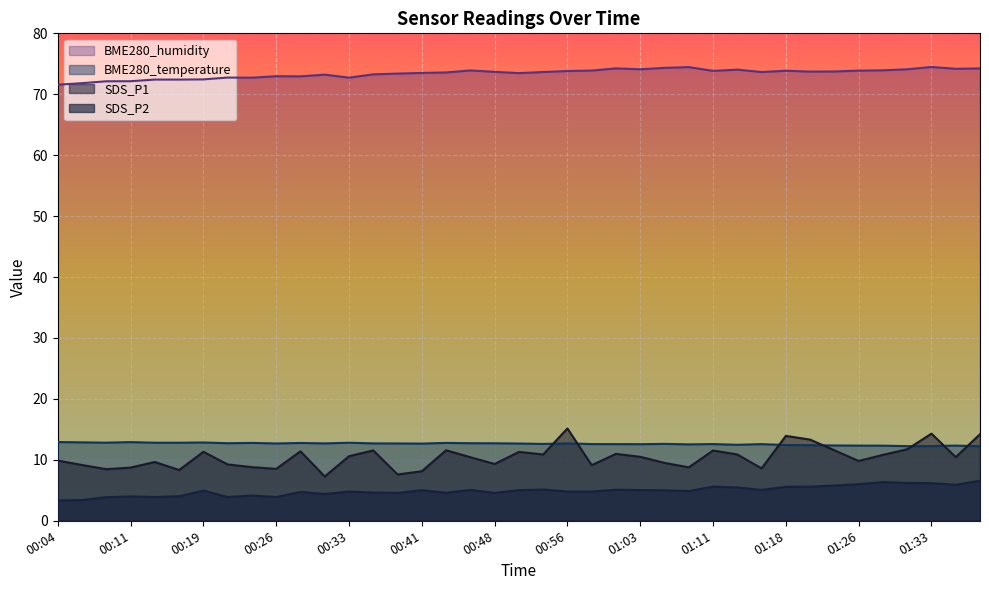

True or false: BME280_humidity has more than 2 interior local peaks.

True